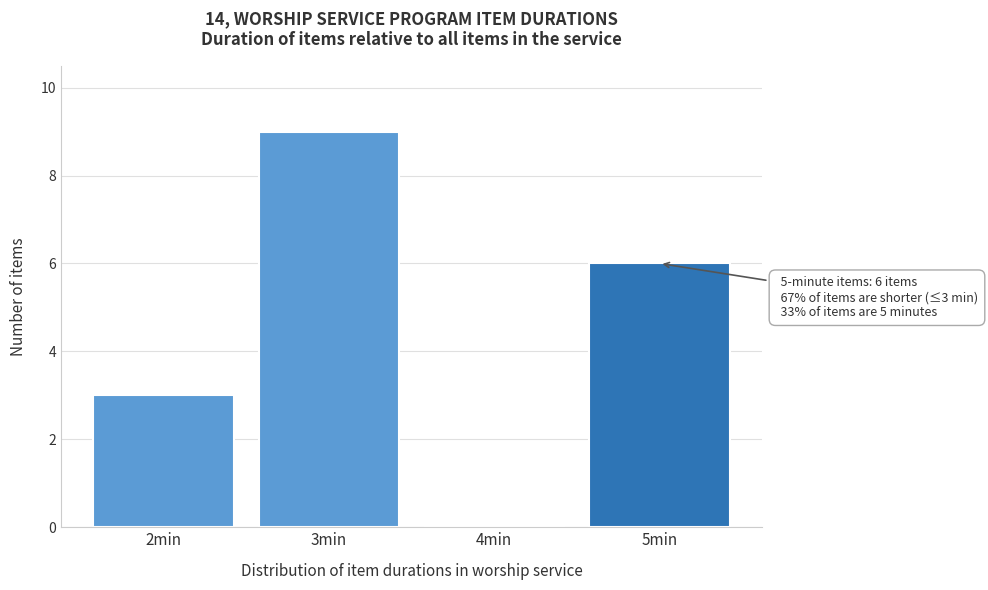

Reading right to left, extract all data points from this chart.

5min=6	4min=0	3min=9	2min=3